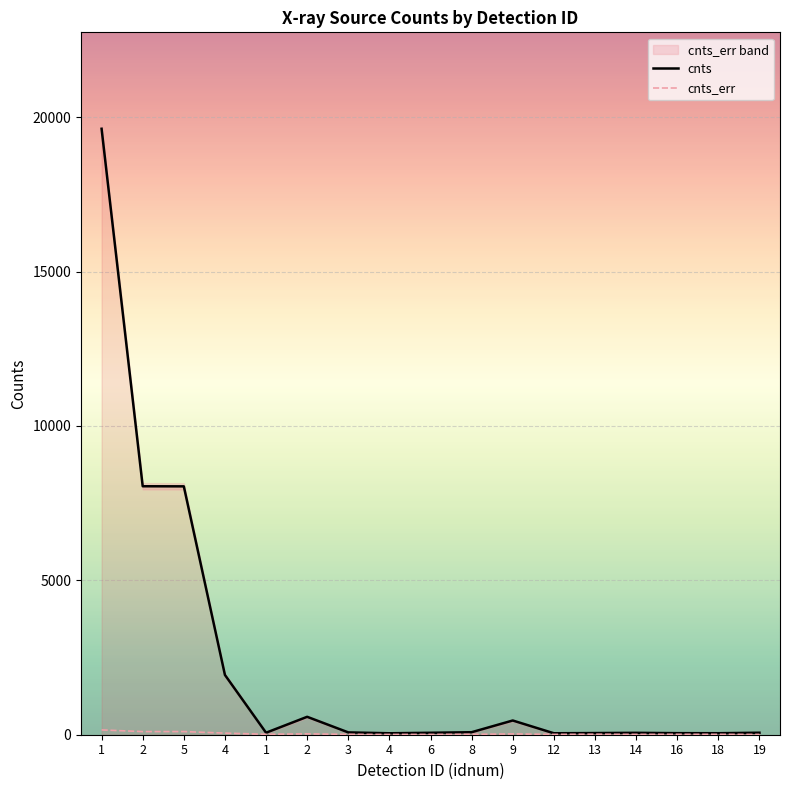

Is it true that cnts equals 580.4 at 2?

True